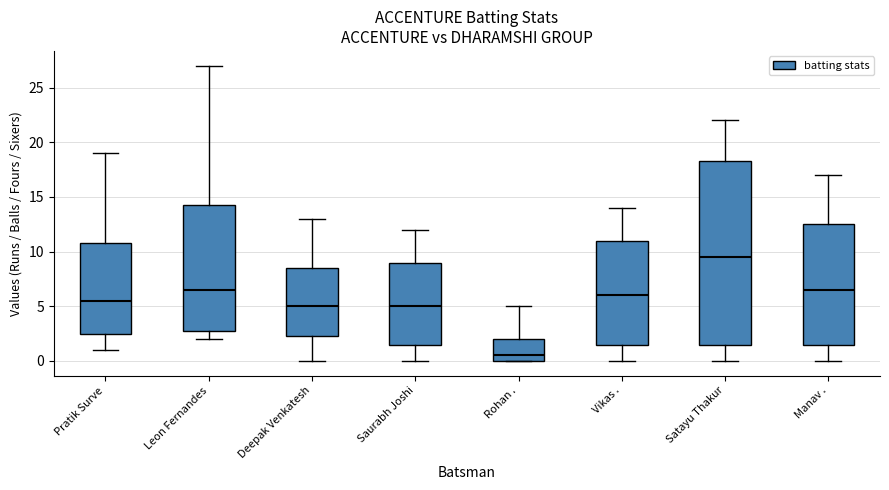

Reading left to right, read every box against the y-axis: the position of its median line, the range the box covers, and the ends of its whiskers. The values are not printed on the chart, so give them approximately, as read against the axis.

Pratik Surve: median 5.5, box 2.5 to 11.0, whiskers 1.0 to 19.0
Leon Fernandes: median 6.5, box 3.0 to 14.5, whiskers 2.0 to 27.0
Deepak Venkatesh: median 5.0, box 2.5 to 8.5, whiskers 0.0 to 13.0
Saurabh Joshi: median 5.0, box 1.5 to 9.0, whiskers 0.0 to 12.0
Rohan .: median 0.5, box 0.0 to 2.0, whiskers 0.0 to 5.0
Vikas .: median 6.0, box 1.5 to 11.0, whiskers 0.0 to 14.0
Satayu Thakur: median 9.5, box 1.5 to 18.5, whiskers 0.0 to 22.0
Manav .: median 6.5, box 1.5 to 12.5, whiskers 0.0 to 17.0